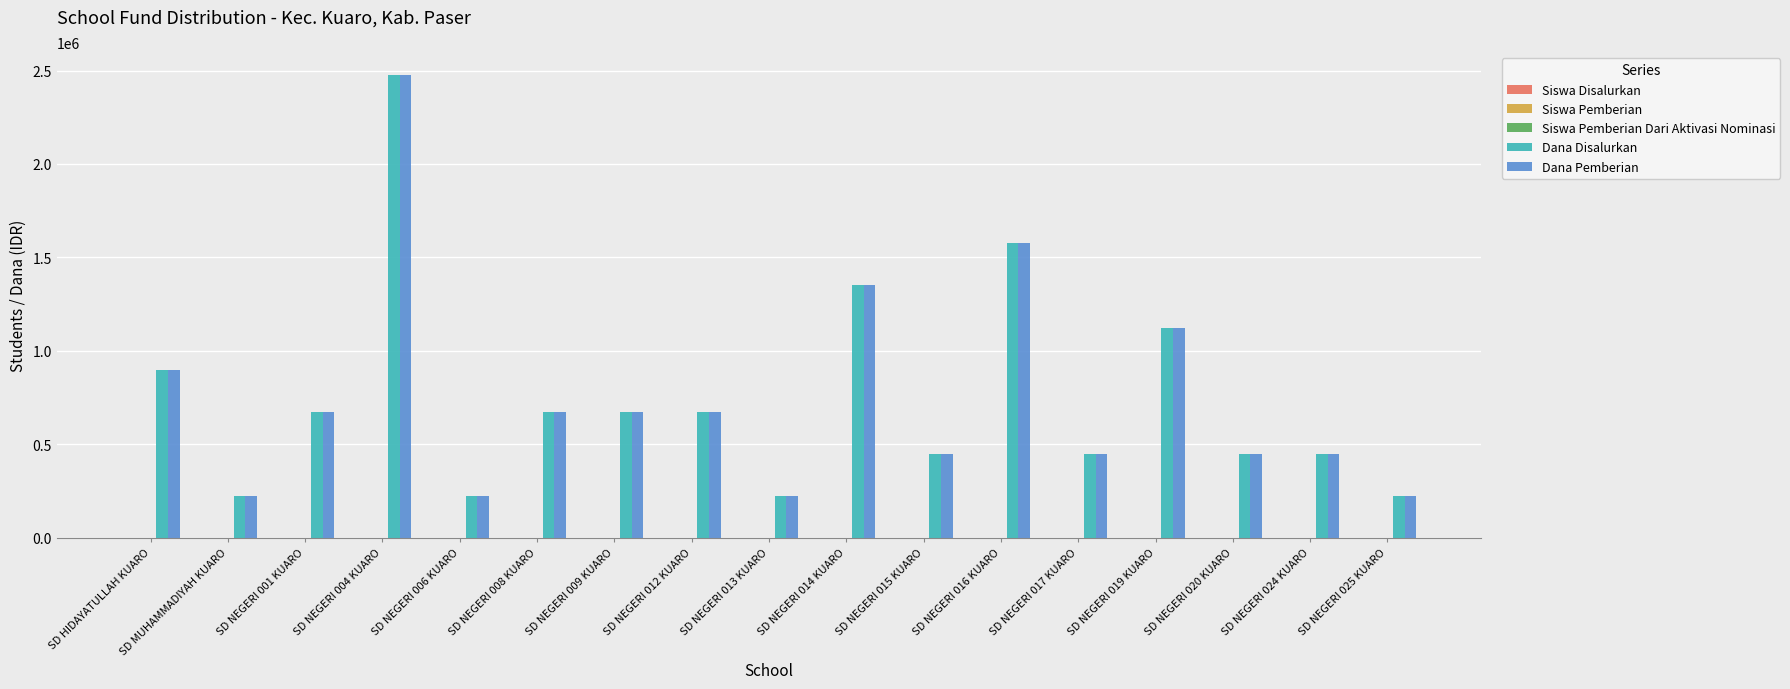

At which category does the chart reach its peak across all series?

SD NEGERI 004 KUARO